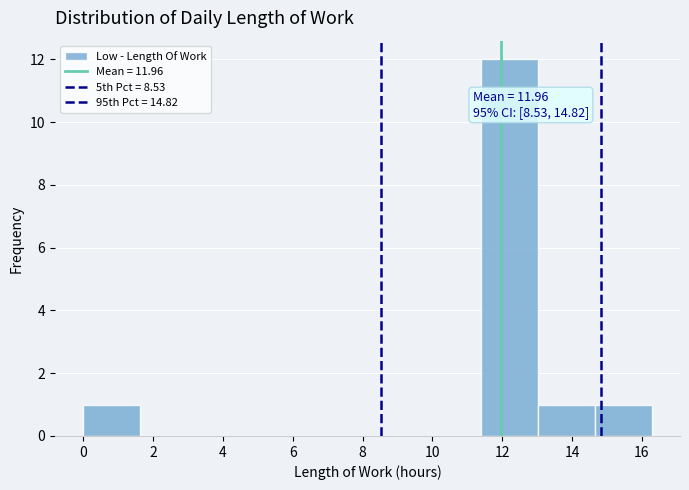

Which range on the x-axis has the tallest bar?

11.4 to 13.0